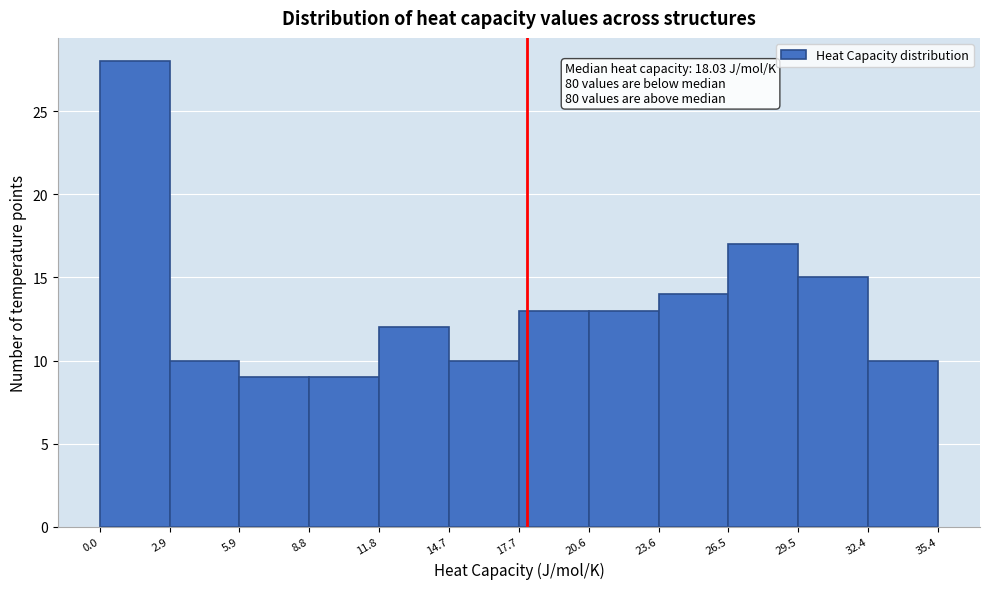

Which range on the x-axis has the tallest bar?

0.0 to 2.9